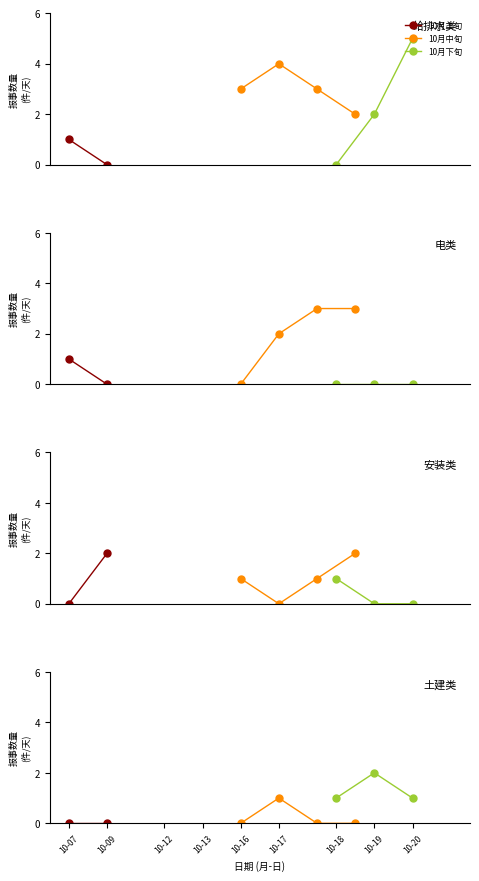

Does the chart display data point markers on the line(s)?

Yes